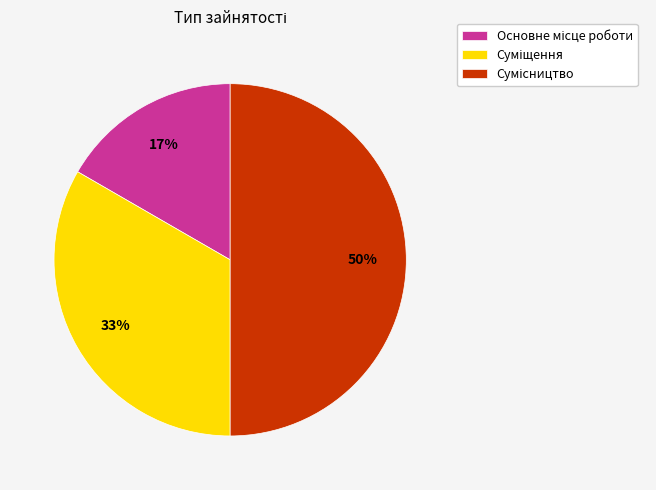

To the nearest percent, what is the difference between the largest and smallest slice percentages?

33%